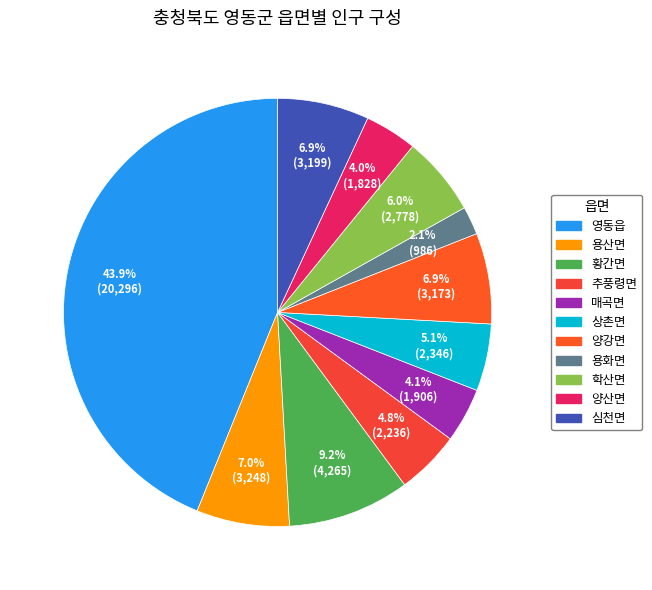

Which category has the biggest portion of the pie?

영동읍